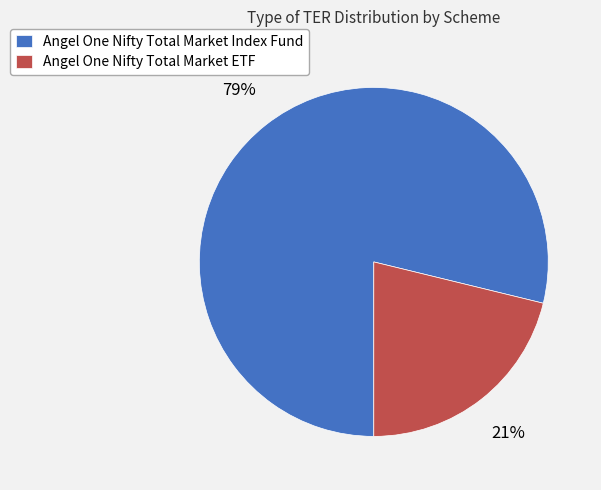

Does Angel One Nifty Total Market ETF represent more than half of the total?

No